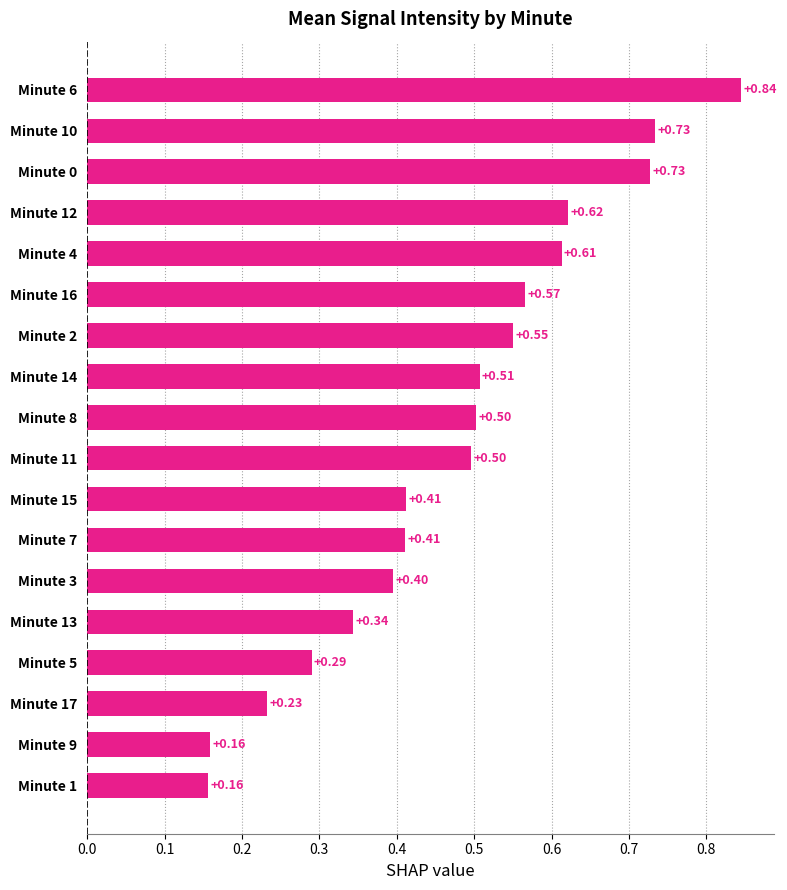

How many values are between 0 and 1?

18